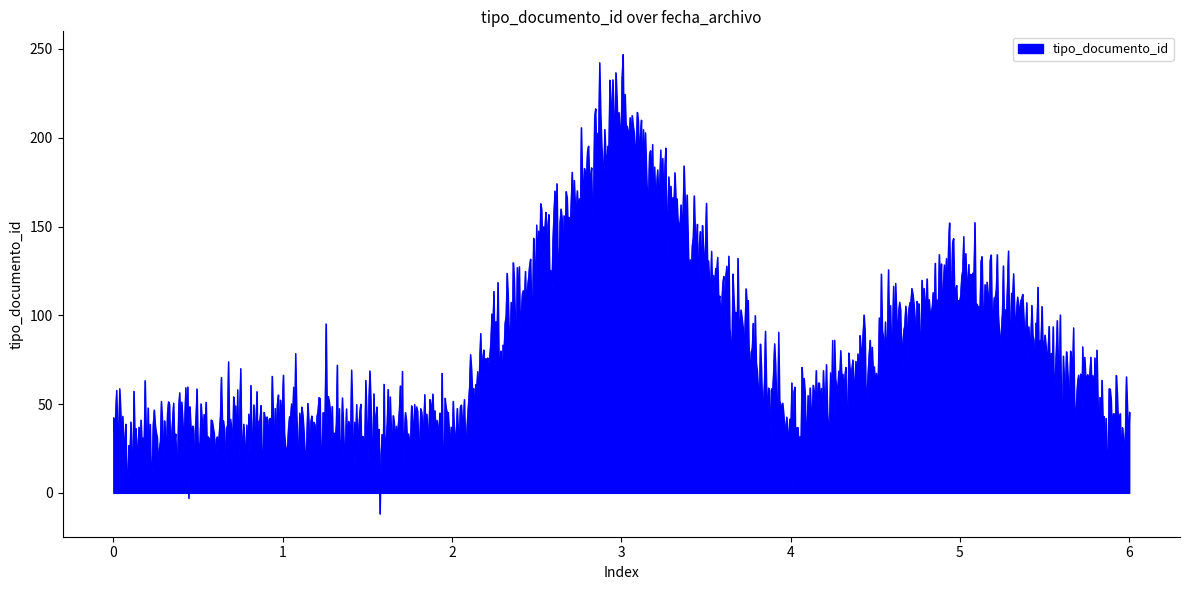

What is the difference between the maximum and minimum values?

258.8